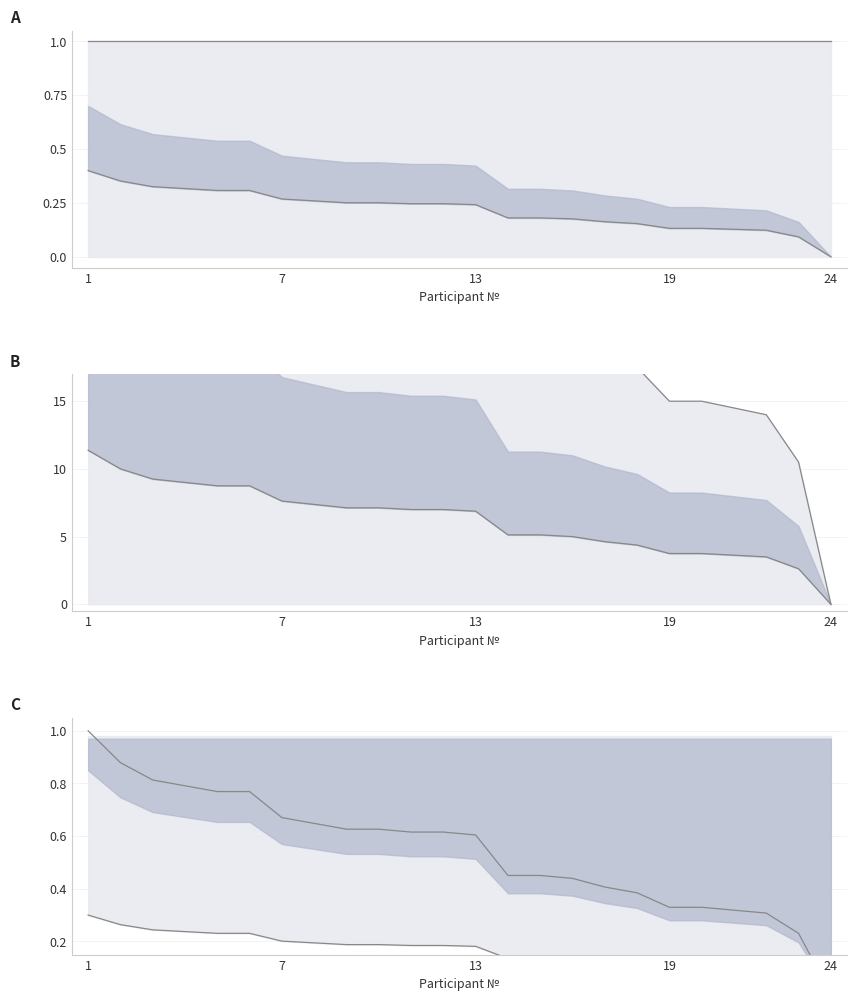

At which category does the chart reach its peak across all series?

1